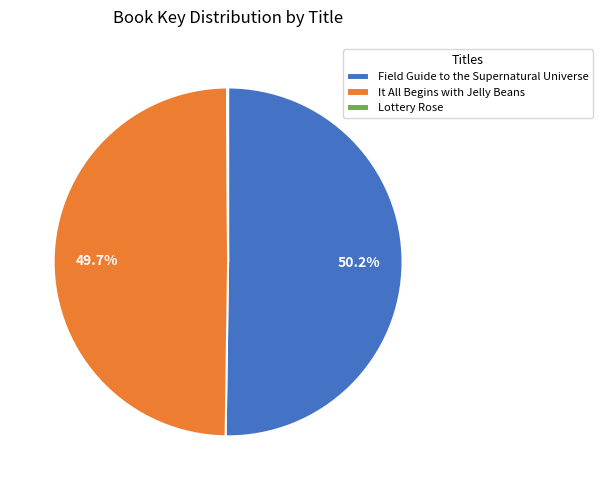

Which category accounts for the majority?

Field Guide to the Supernatural Universe